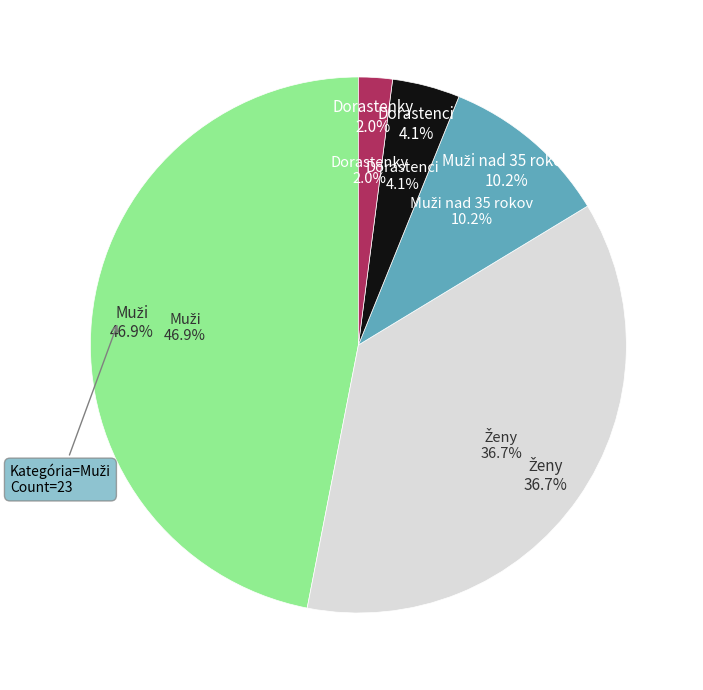

Combined, what portion of the pie is Ženy and Dorastenci?

40.8%